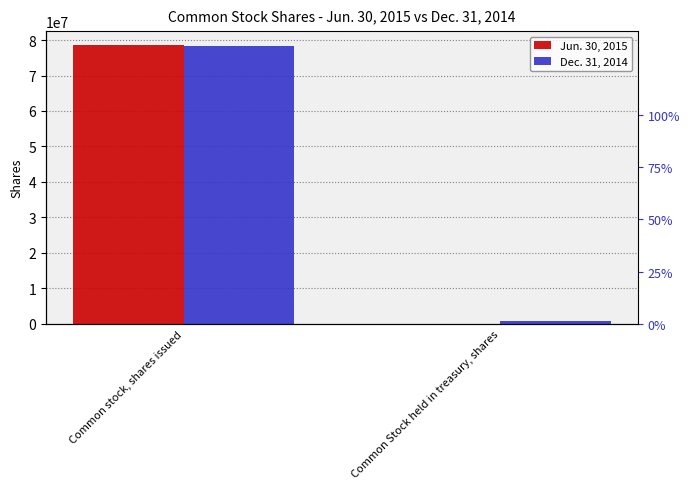

Which series has the largest range (max minus min)?

Jun. 30, 2015